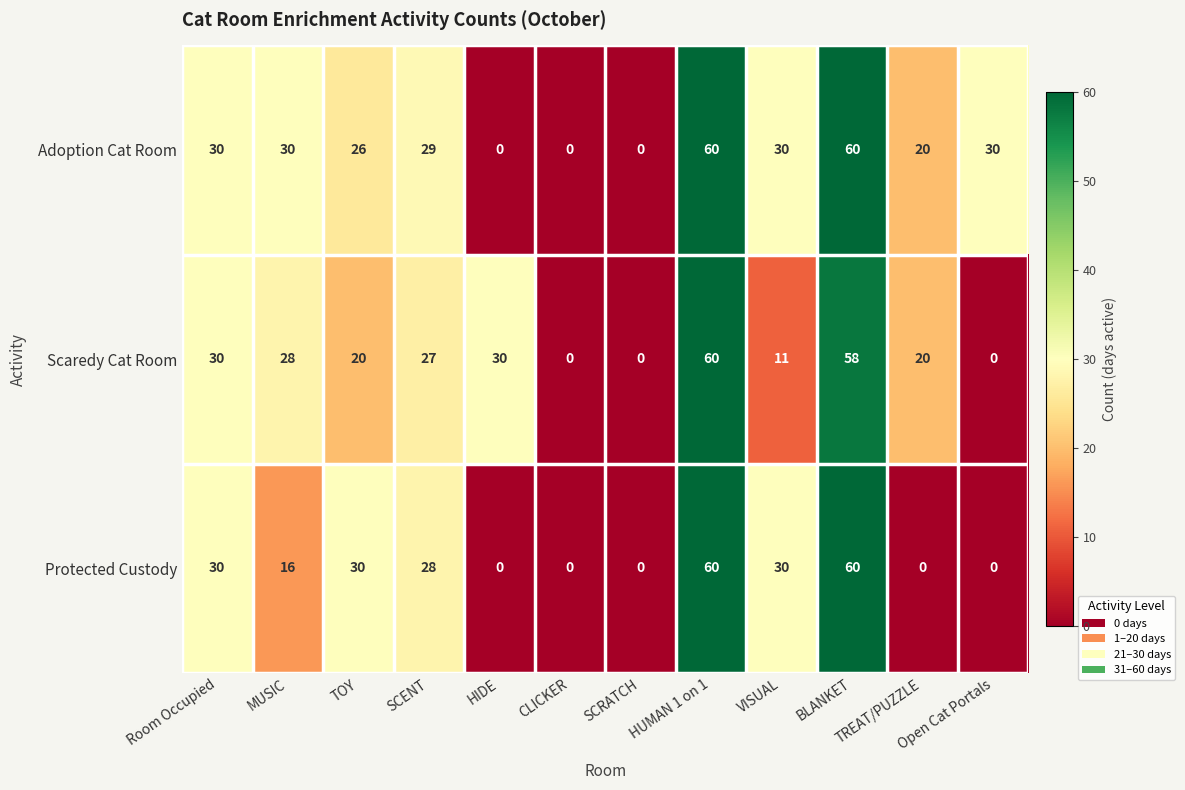

The Adoption Cat Room series shows 26 at HIDE. True or false?

False